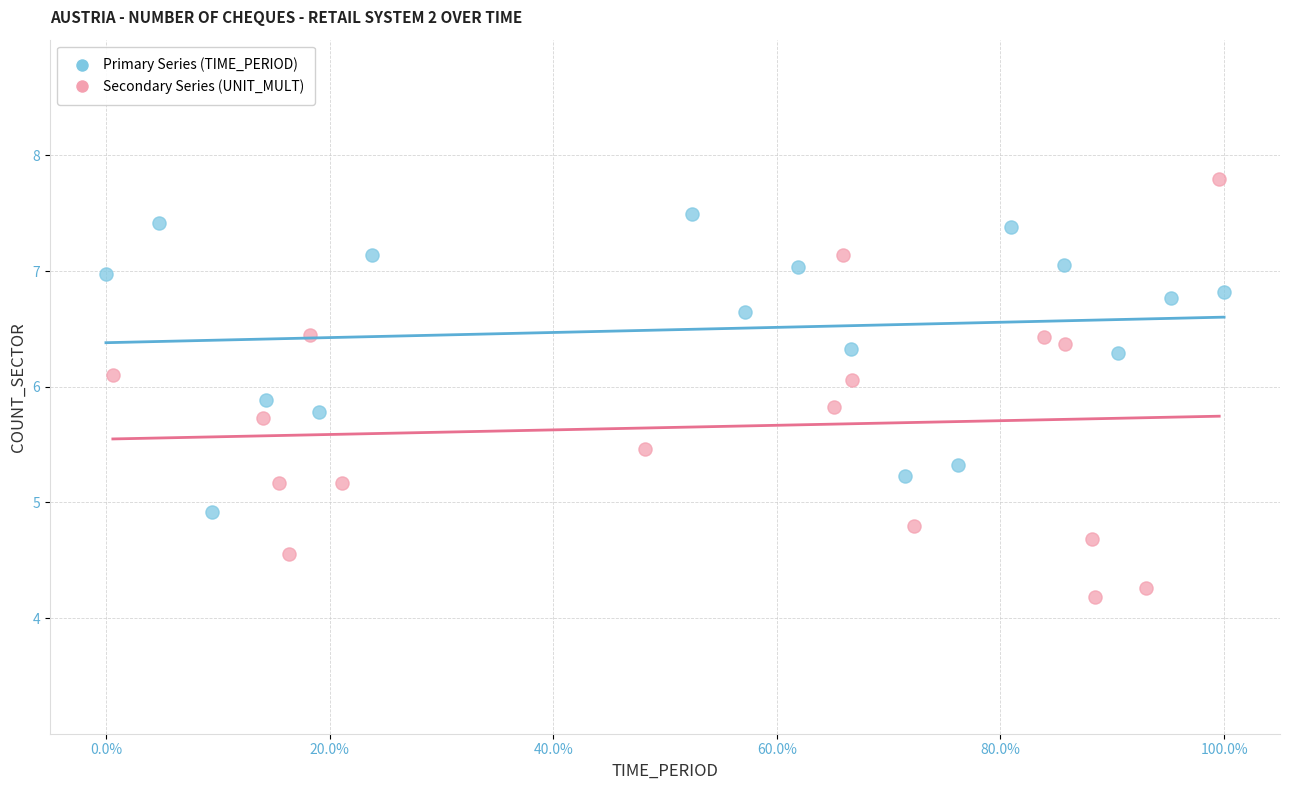

What are all the series names shown in the legend?

Primary Series (TIME_PERIOD), Secondary Series (UNIT_MULT)